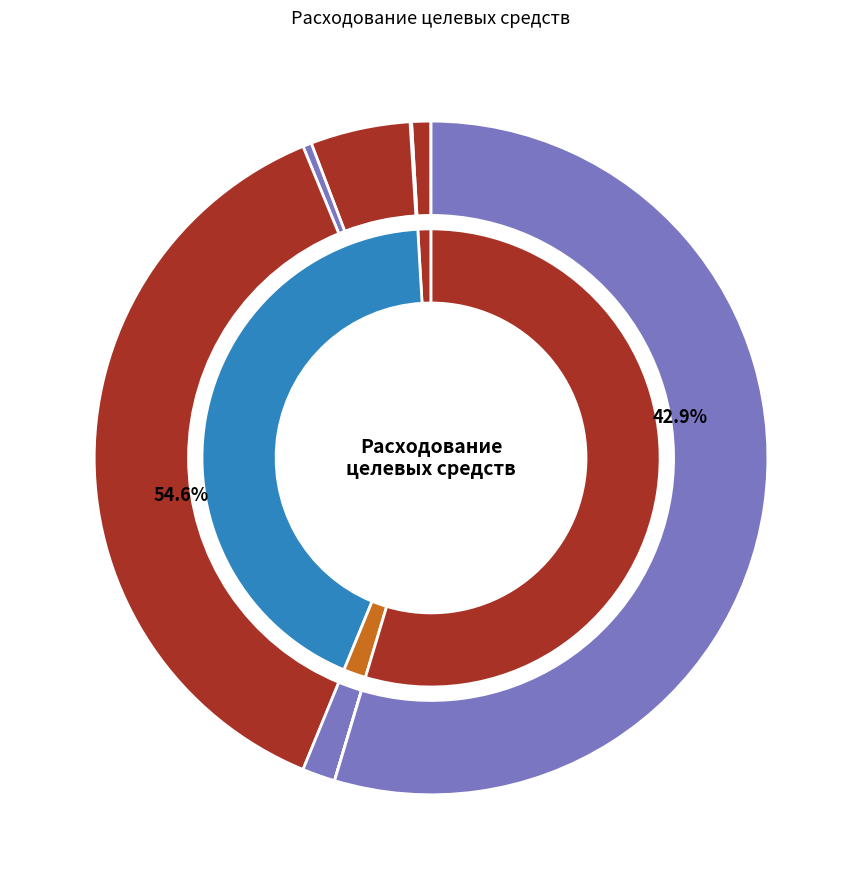

Is it true that 244 (1003 0600252500) is 10% of the pie?

False